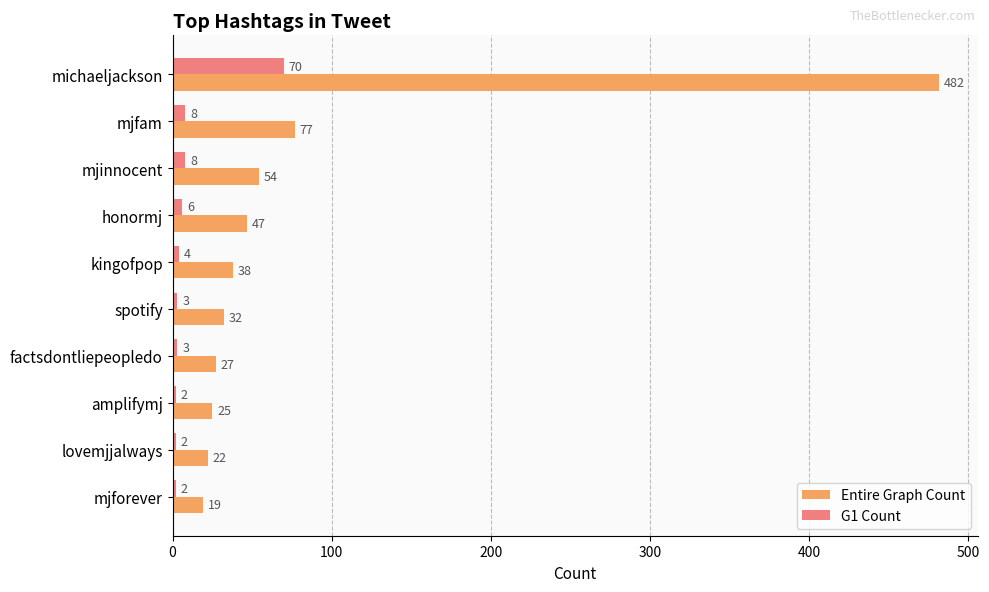

Which series has the largest total across all categories?

Entire Graph Count